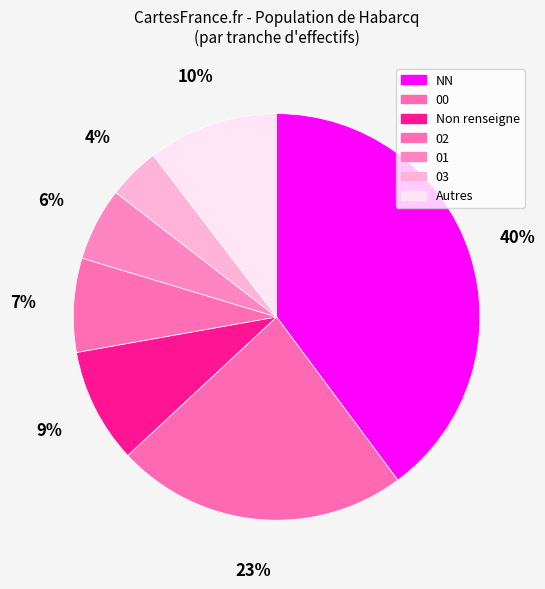

What is the largest slice in the pie chart?

NN